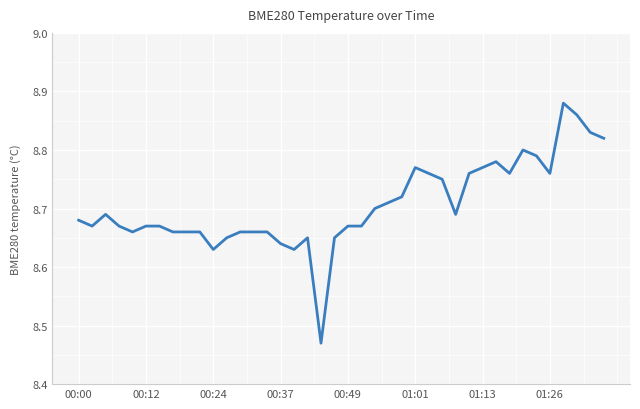

What is the difference between the maximum and minimum values?

0.4